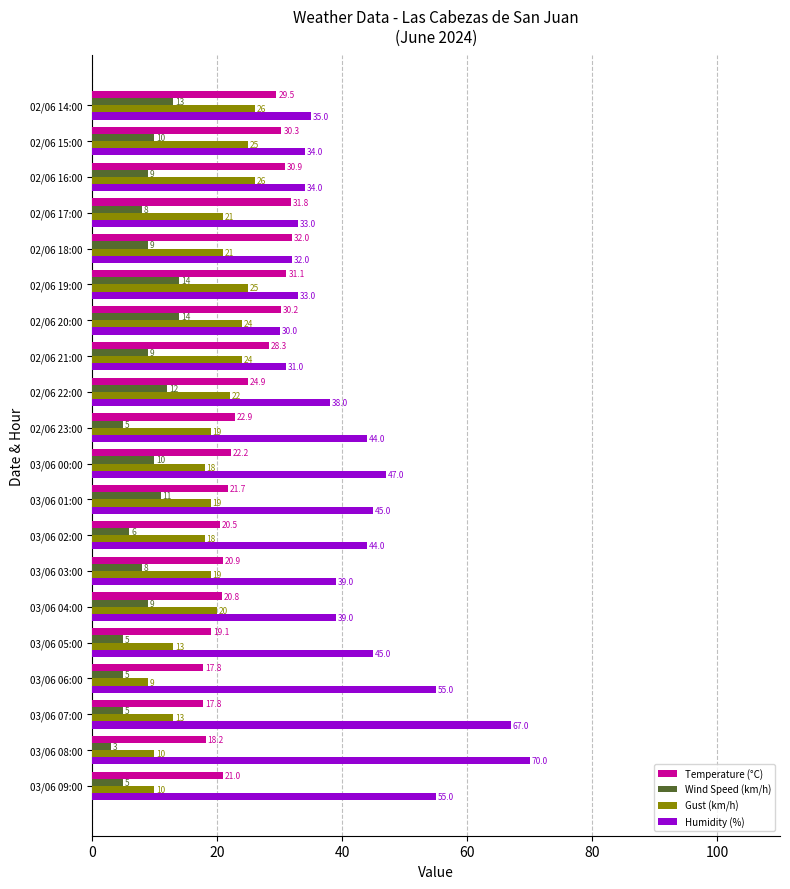

The Humidity (%) series shows 75.8 at 03/06 06:00. True or false?

False